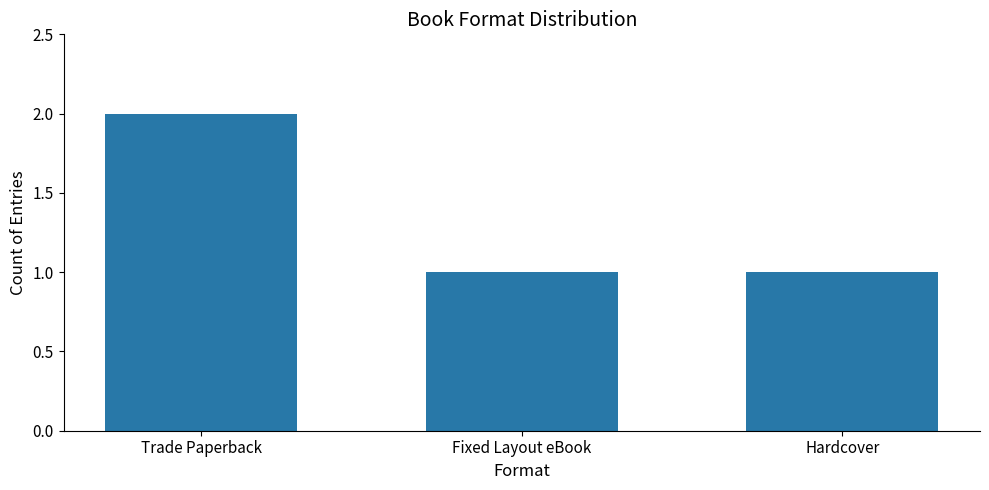

What position from the left is Hardcover?

3